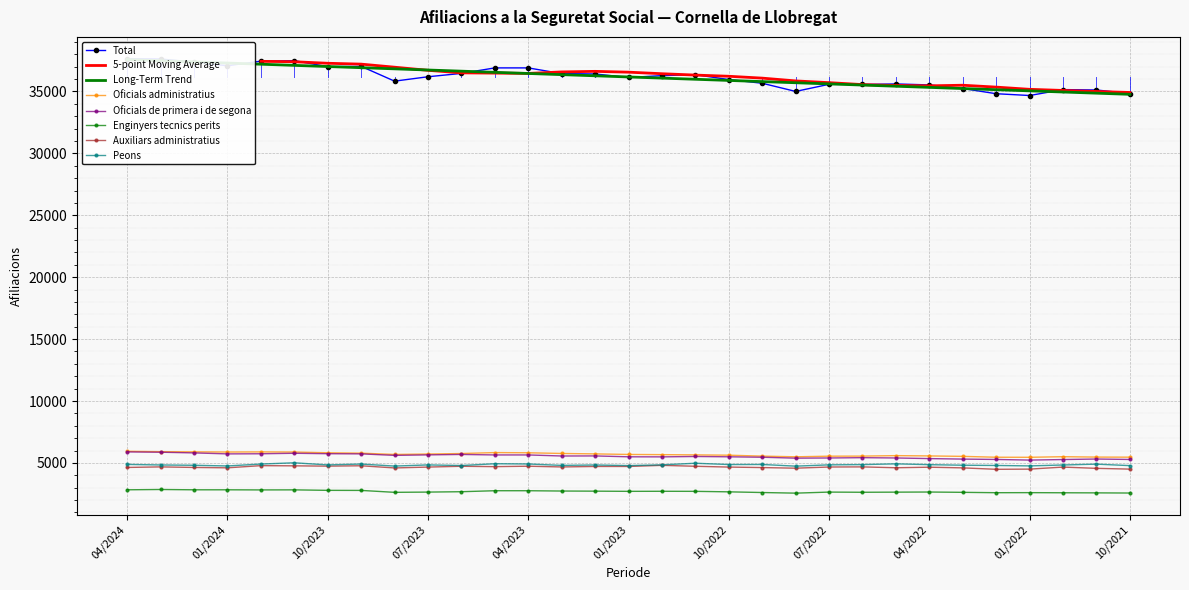

True or false: Enginyers tecnics perits and Oficials administratius intersect in this chart.

False